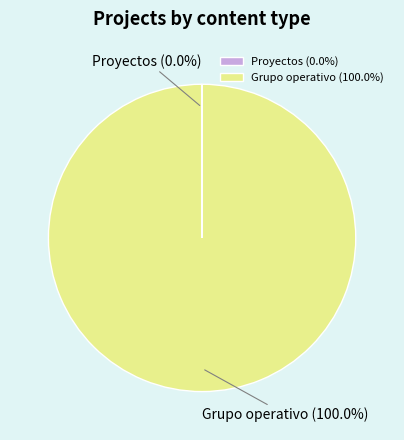

Does Grupo operativo represent more than half of the total?

Yes